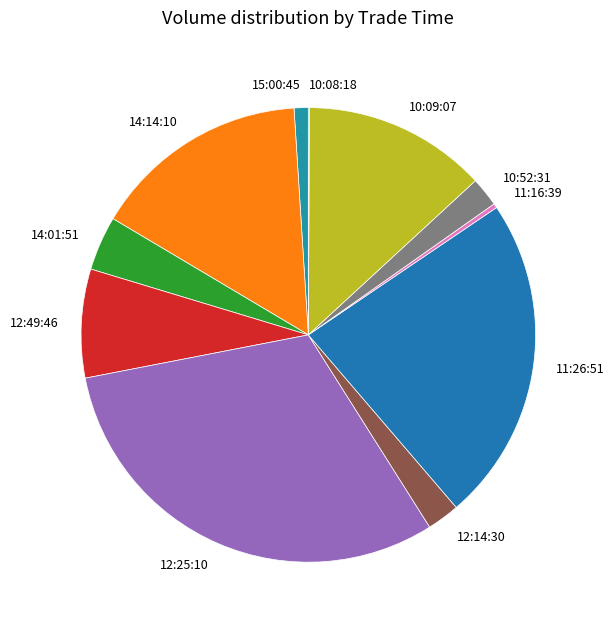

Combined, do 15:00:45 and 10:52:31 account for over 50%?

No